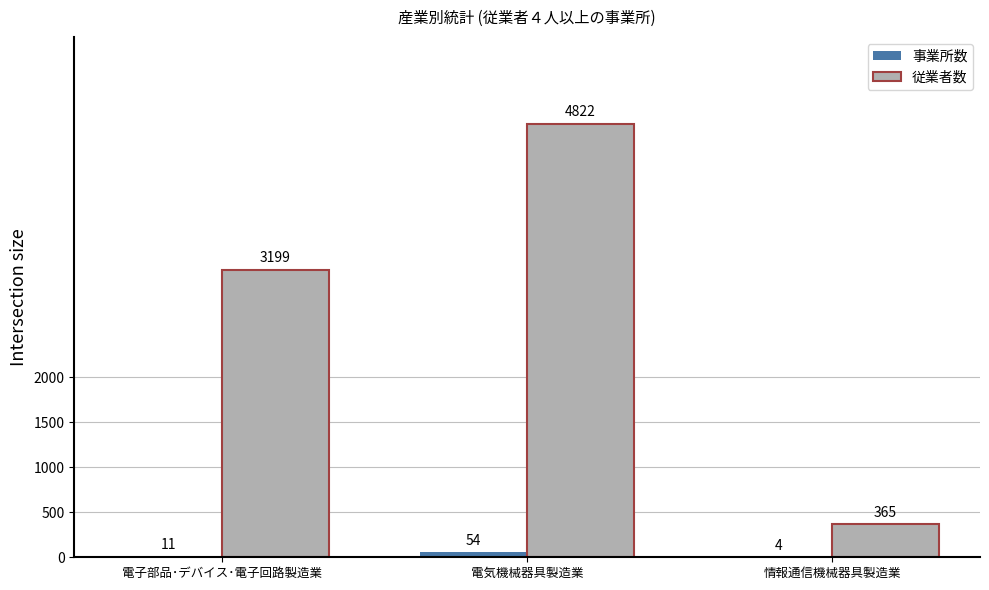

The value of 従業者数 at 情報通信機械器具製造業 is 365. True or false?

True